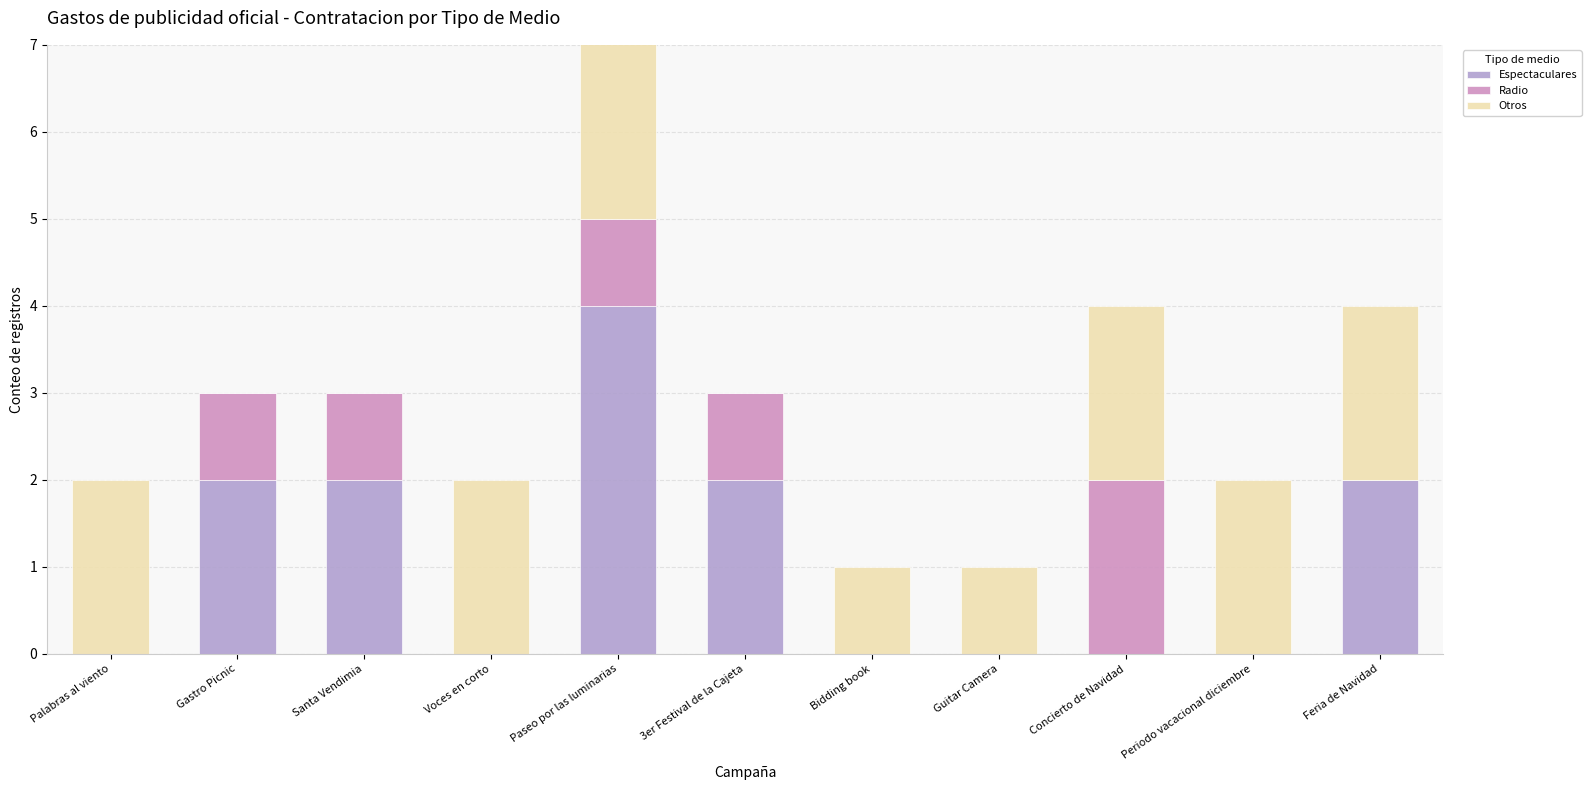

Is it true that Radio equals 0 at Santa Vendimia?

False